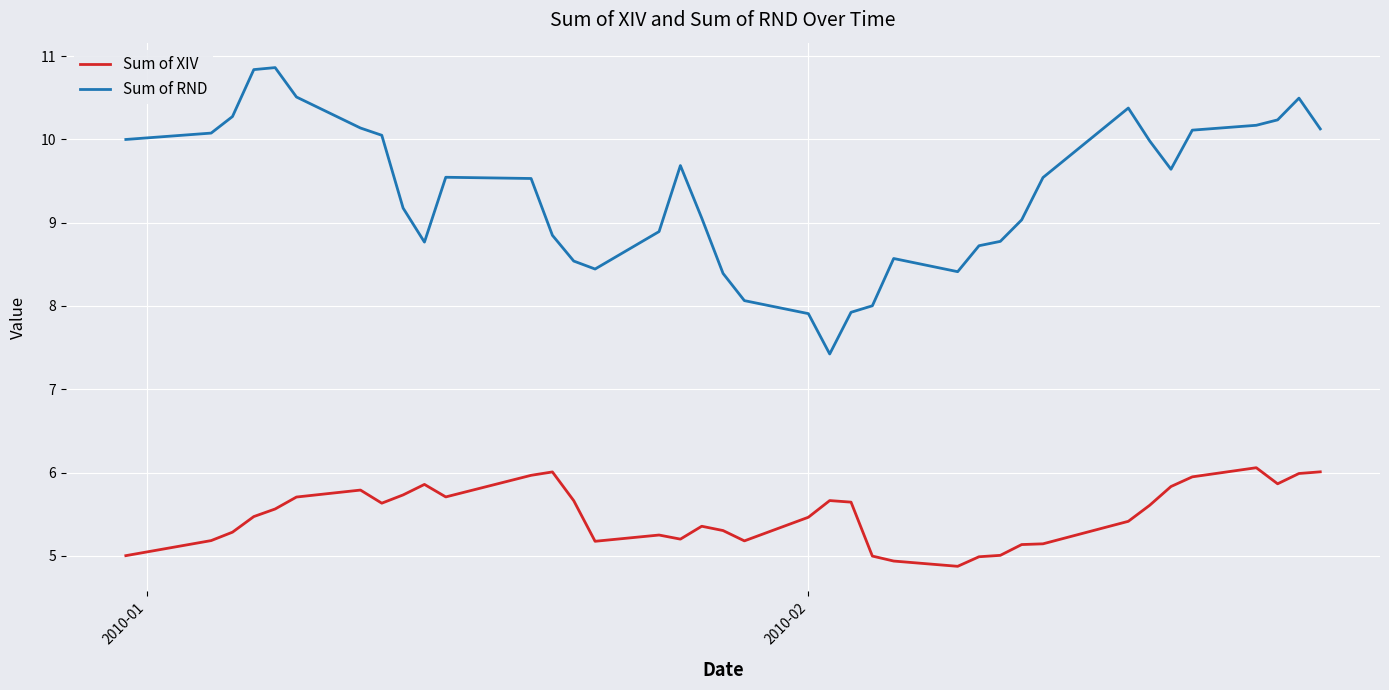

True or false: Sum of RND and Sum of XIV intersect in this chart.

False